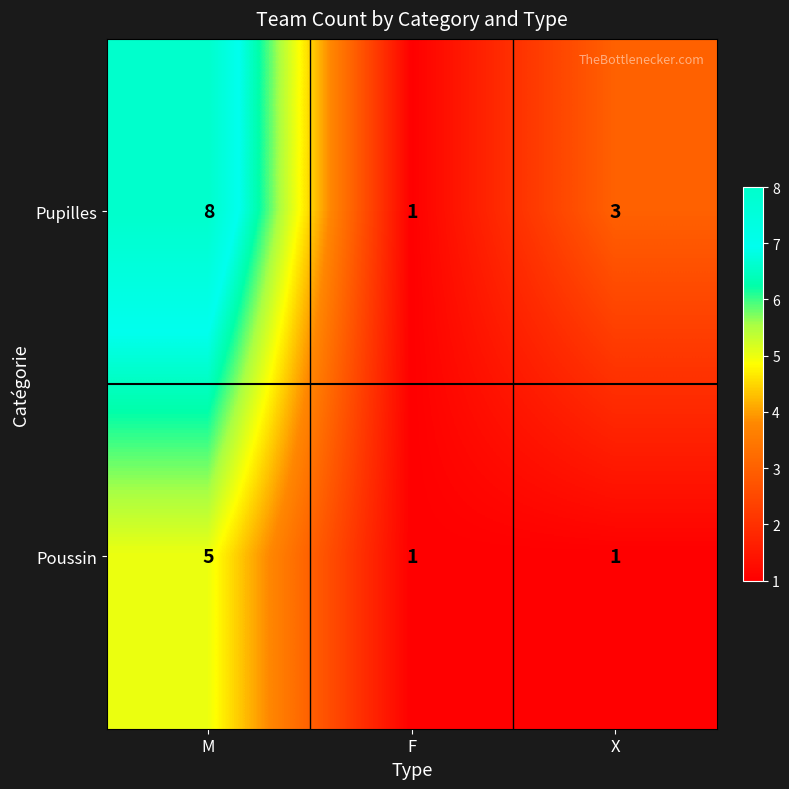

At M, list the series in order from largest to smallest.

Pupilles, Poussin